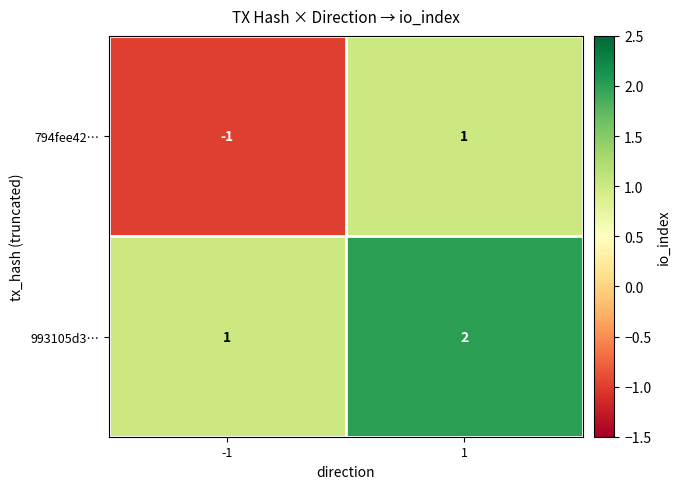

Which series has the largest total across all categories?

993105d3…